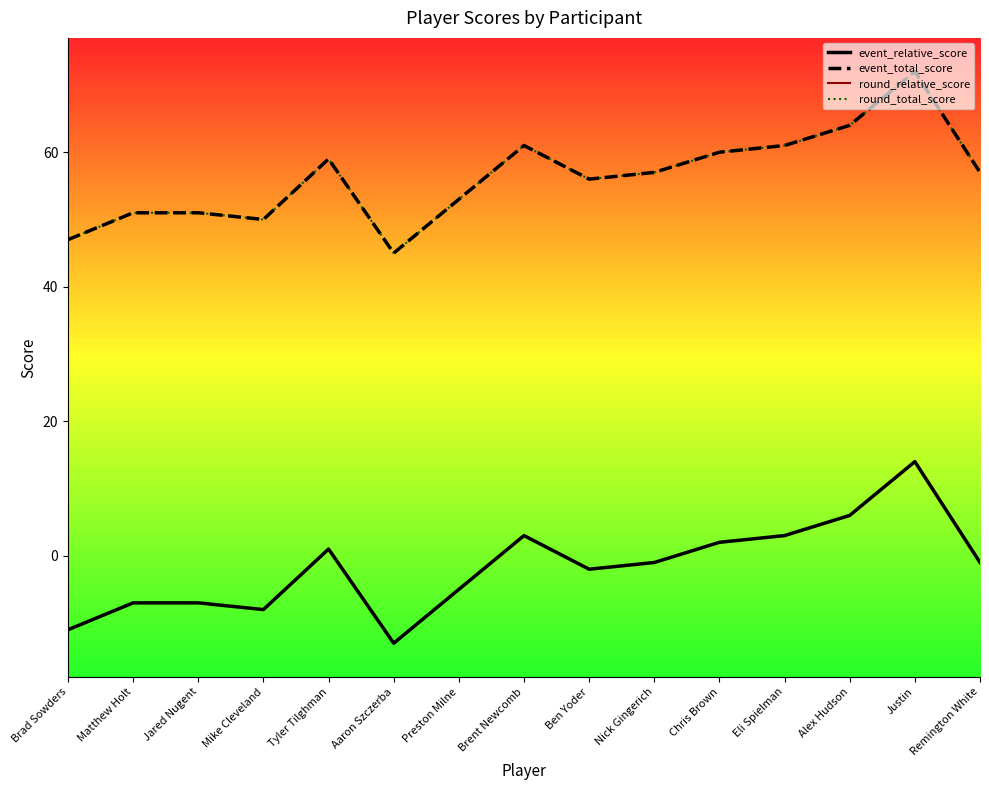

How many interior local valleys does the event_total_score series have?

3